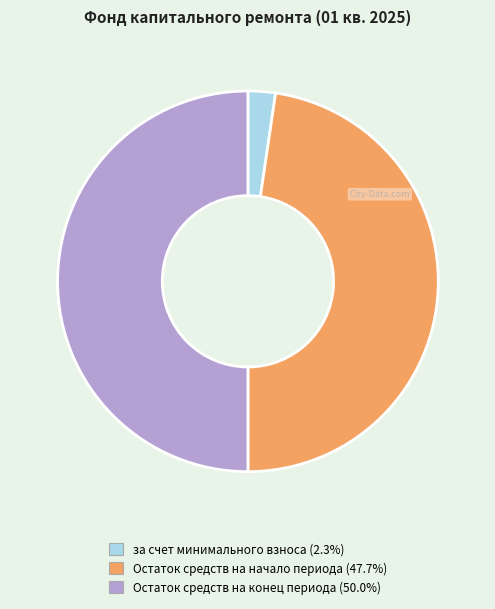

How many segments does this pie chart have?

3